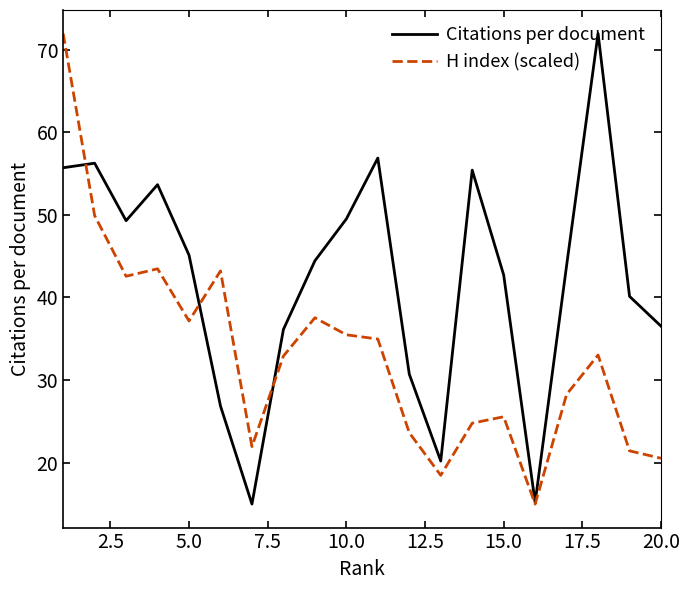

What is the maximum value for H index (scaled)?

72.0